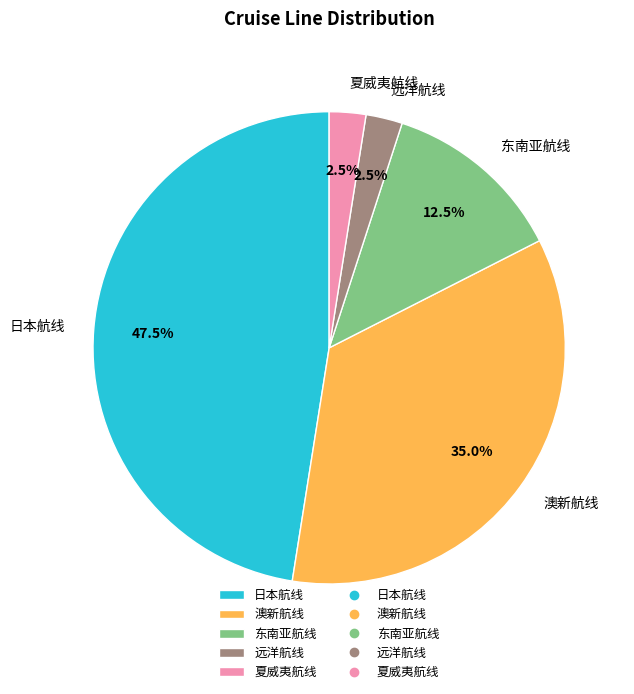

Does 远洋航线 represent more than half of the total?

No